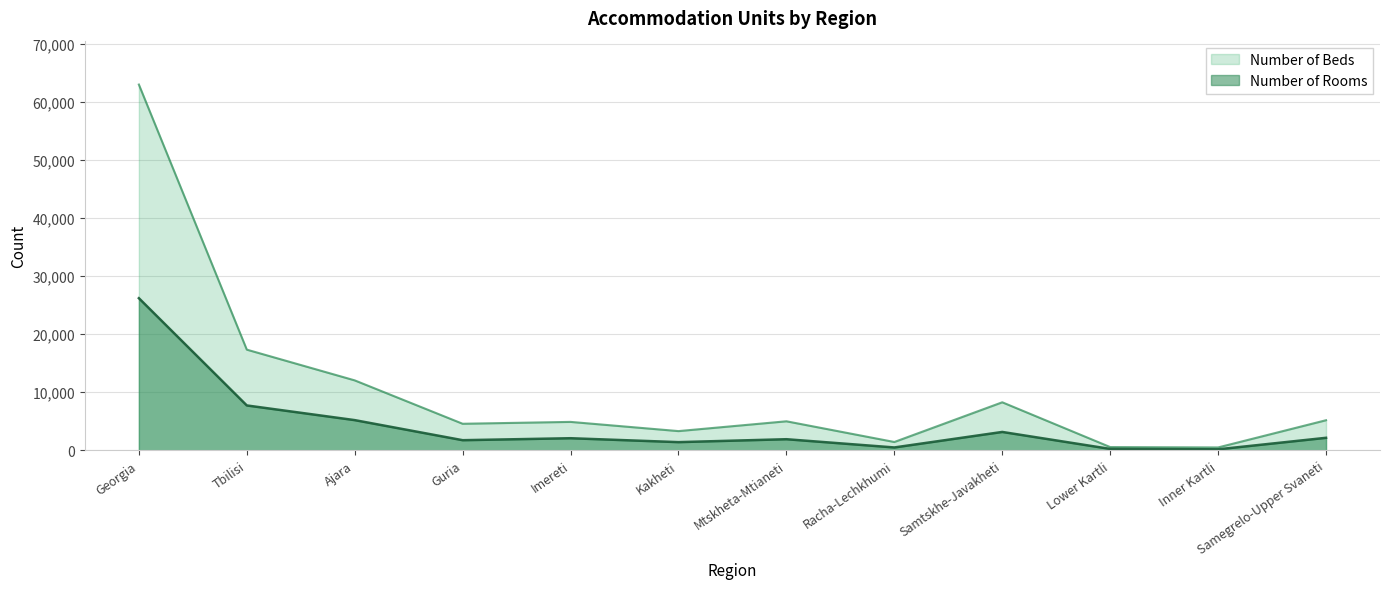

True or false: Number of Beds and Number of Rooms cross at least once.

False